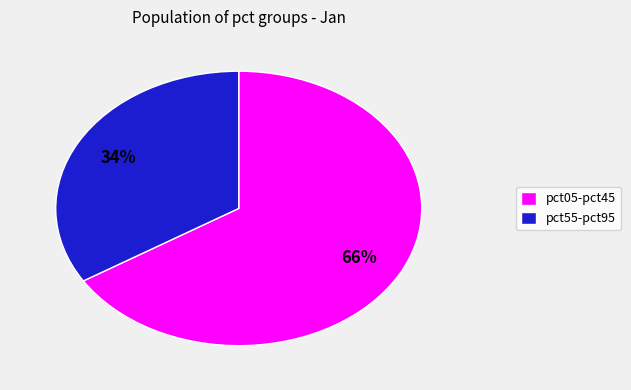

What is the ratio of the value at pct55-pct95 to the value at pct05-pct45?

0.5